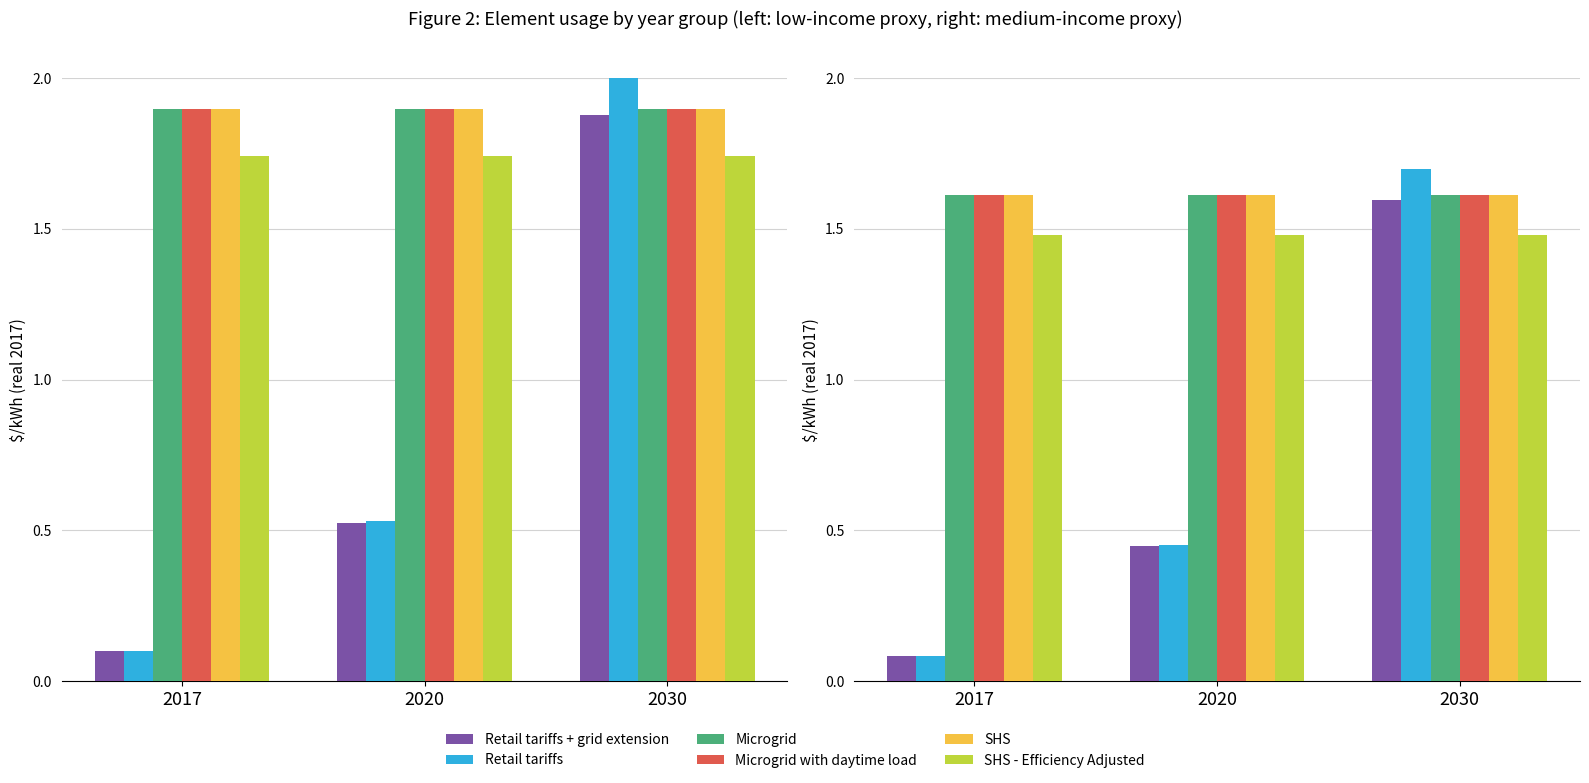

What are all the series names shown in the legend?

Retail tariffs + grid extension, Retail tariffs, Microgrid, Microgrid with daytime load, SHS, SHS - Efficiency Adjusted